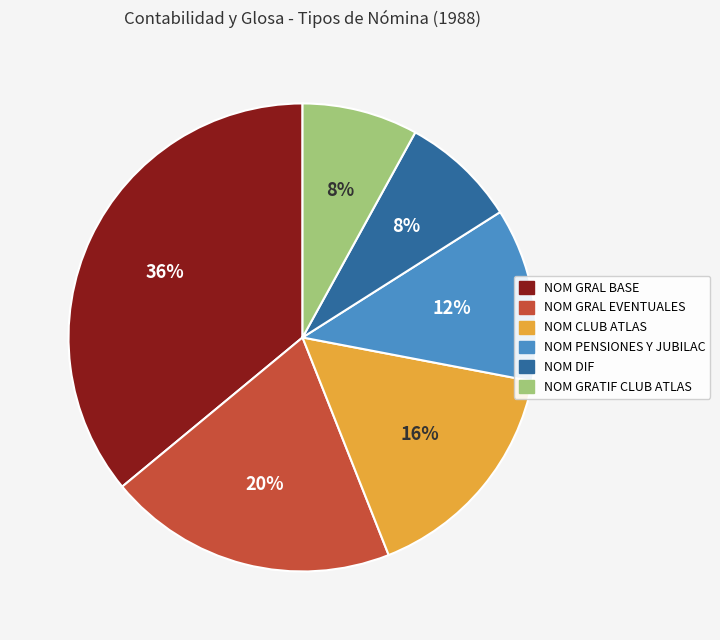

True or false: NOM GRAL EVENTUALES accounts for 33% of the total.

False